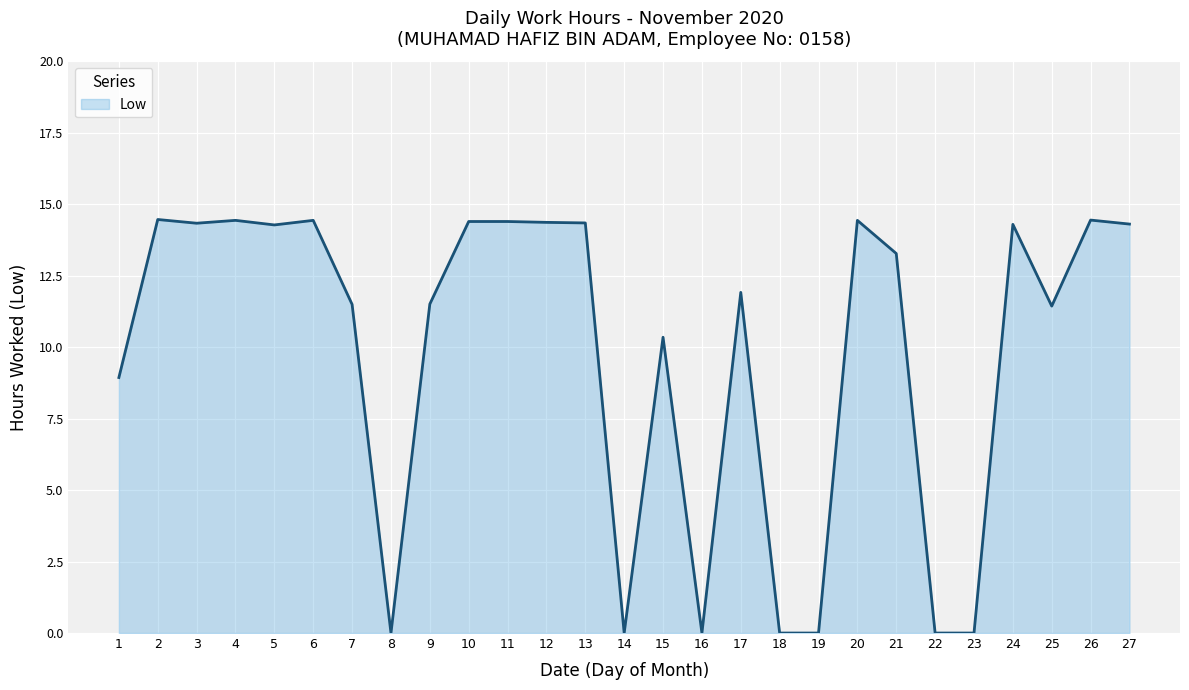

What is the change in value from 11 to 16?

-14.4